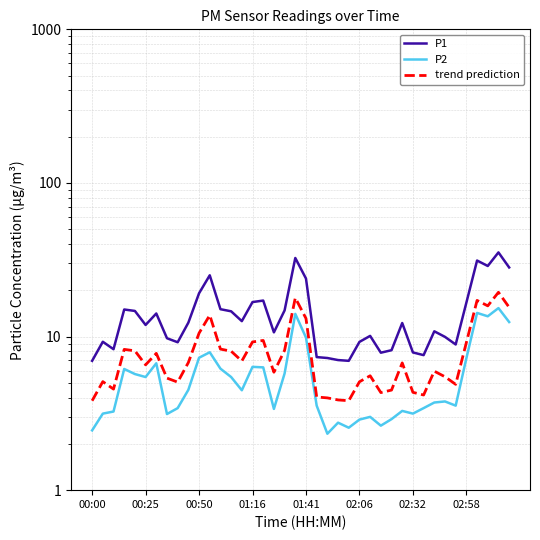

What is the difference between the P1 values at 35 and 23?

9.6